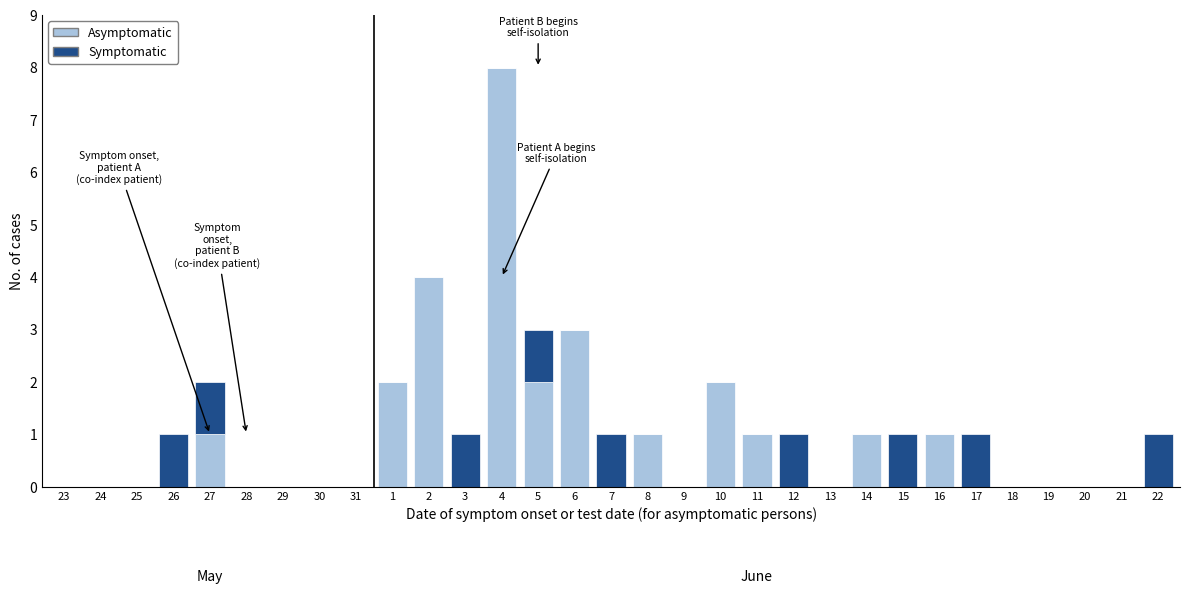

Is it true that Asymptomatic equals 8 at 4?

True